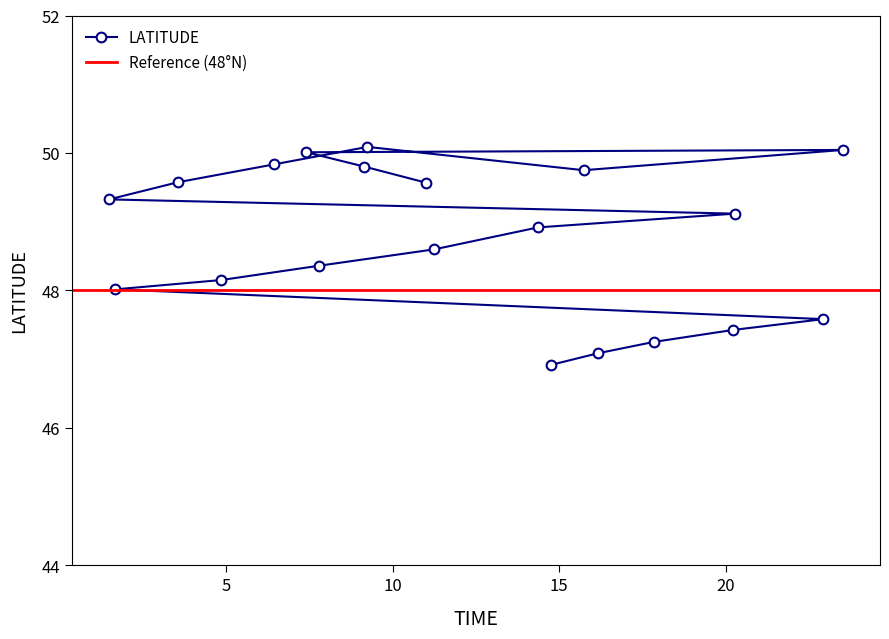

How many values in the LATITUDE series are below 49?

10